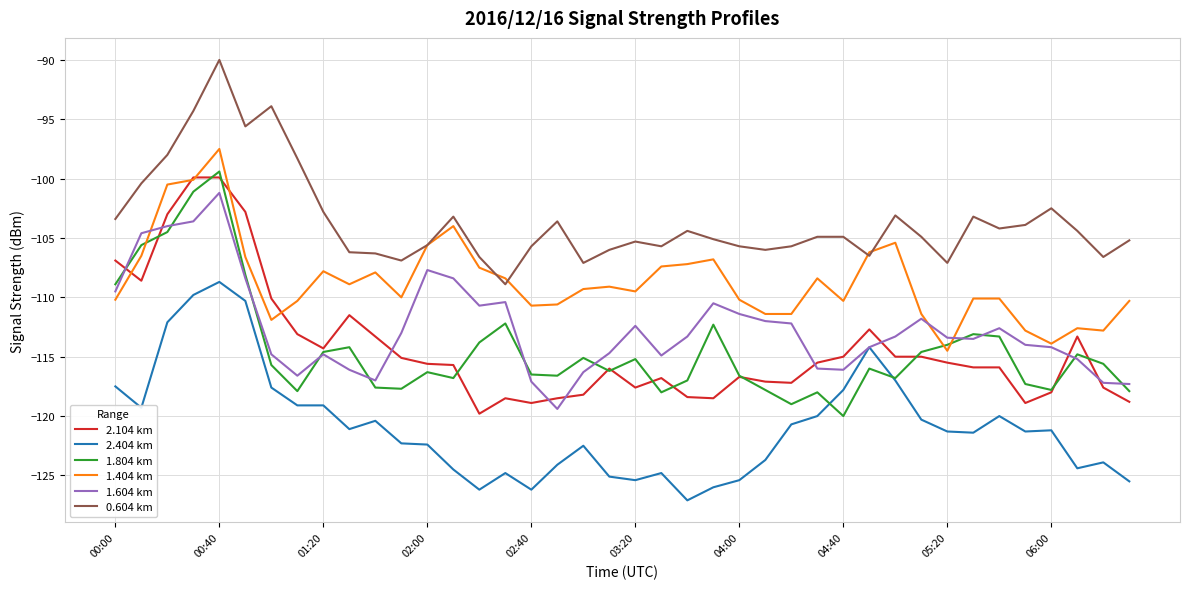

True or false: 0.604 km and 1.804 km cross at least once.

False